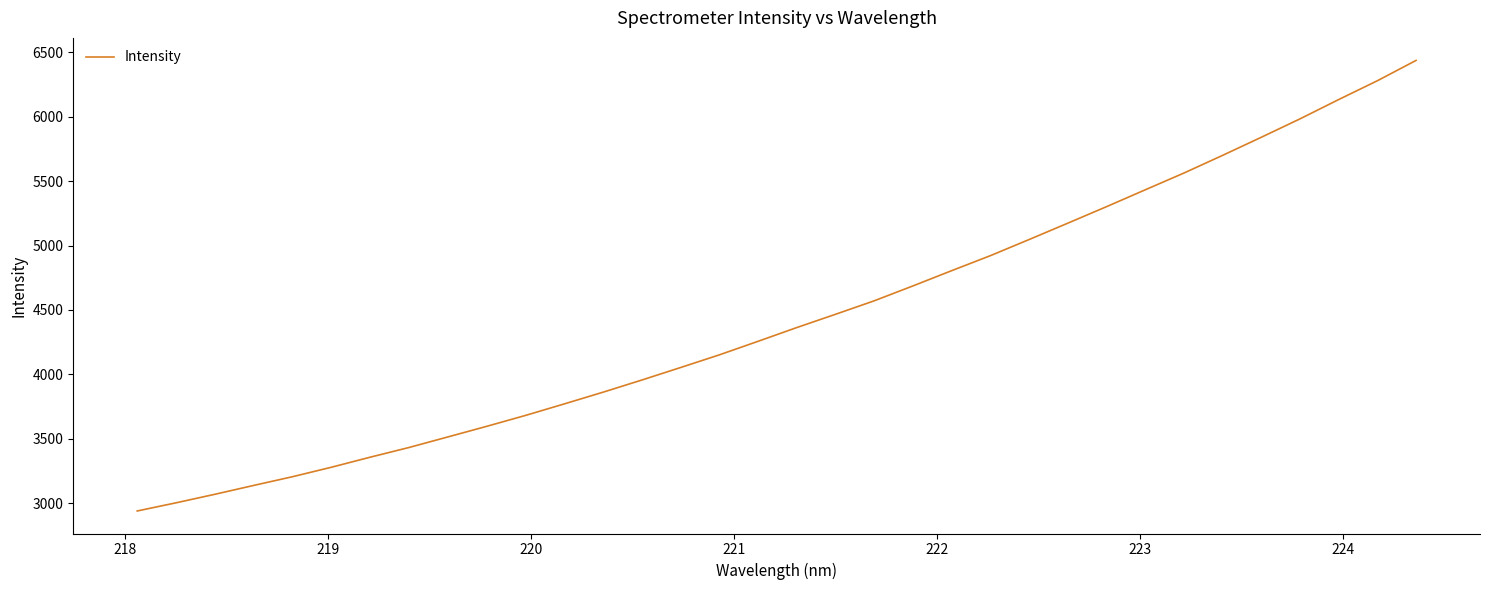

What is the maximum value shown in the chart?

6436.8